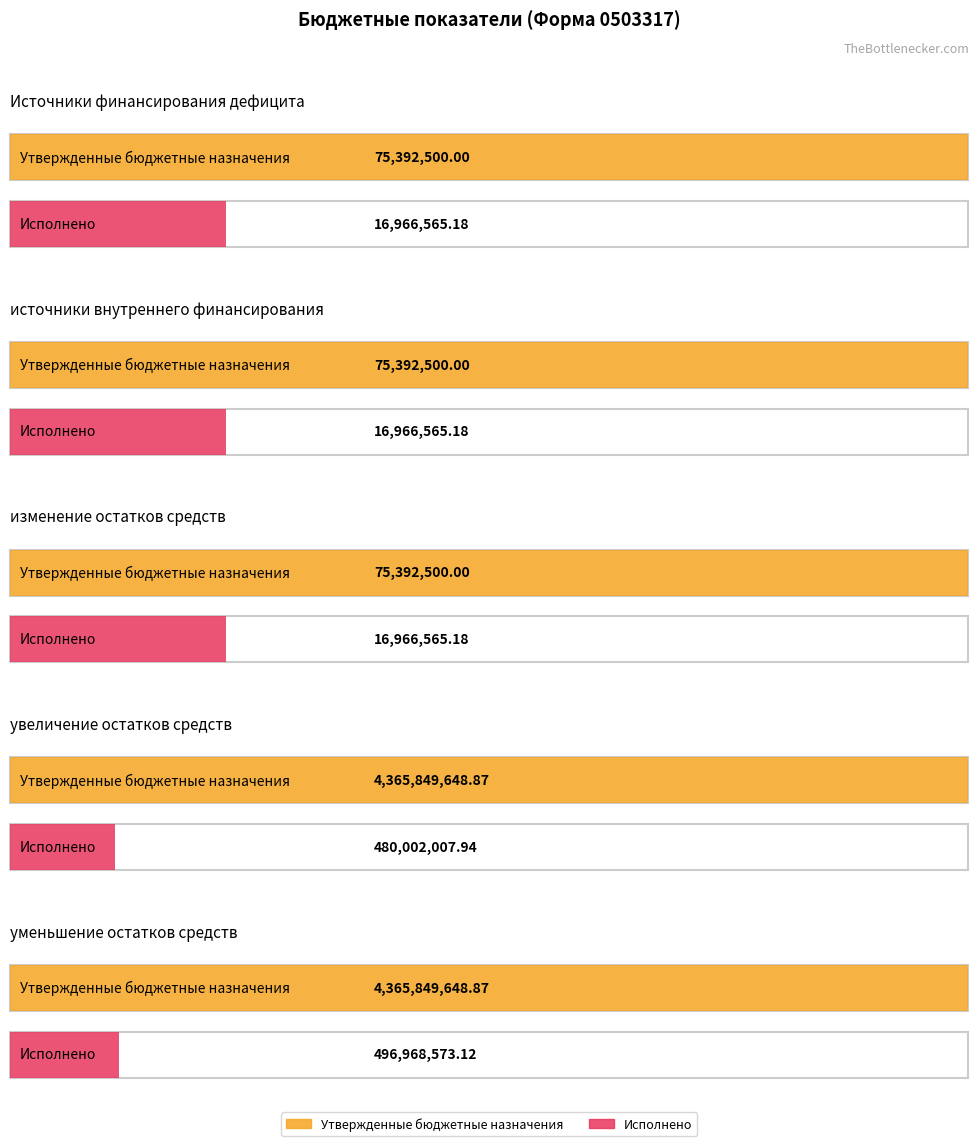

Reading left to right, extract all data points from this chart.

Утвержденные бюджетные назначения: 75392500.0	75392500.0	75392500.0	4365849648.9	4365849648.9
Исполнено: 16966565.2	16966565.2	16966565.2	480002007.9	496968573.1